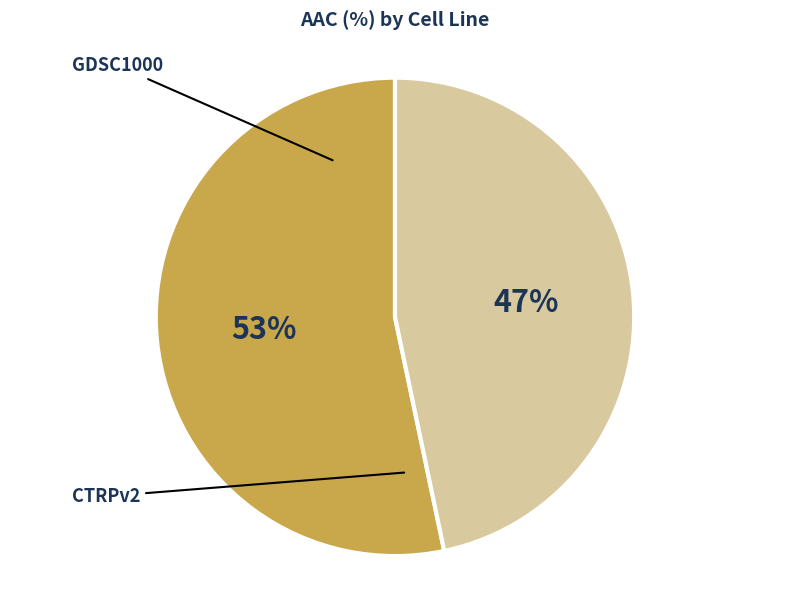

What percentage is the GDSC1000 slice, to the nearest percent?

53%